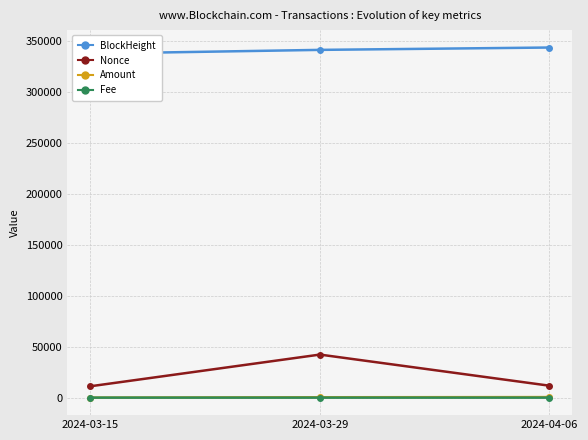

Is it true that Fee equals 0.2 at 2024-03-15?

True